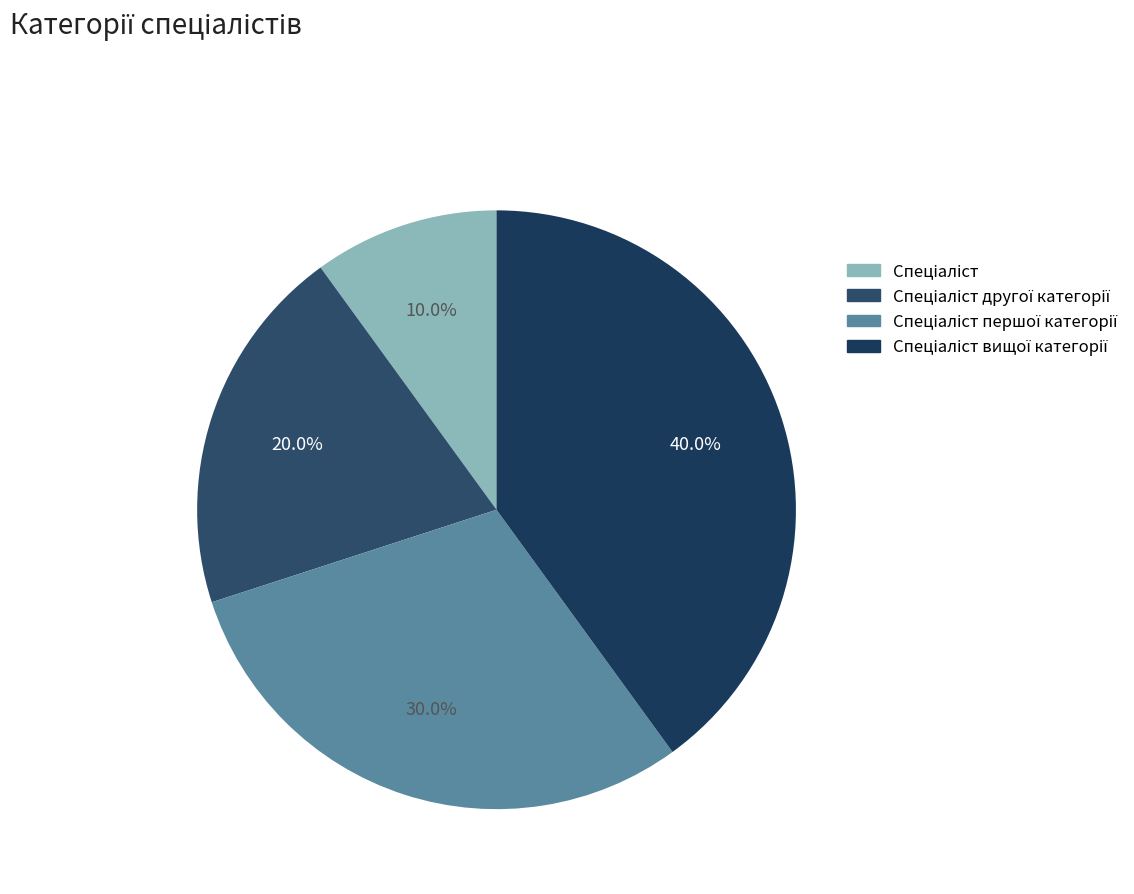

How many segments does this pie chart have?

4